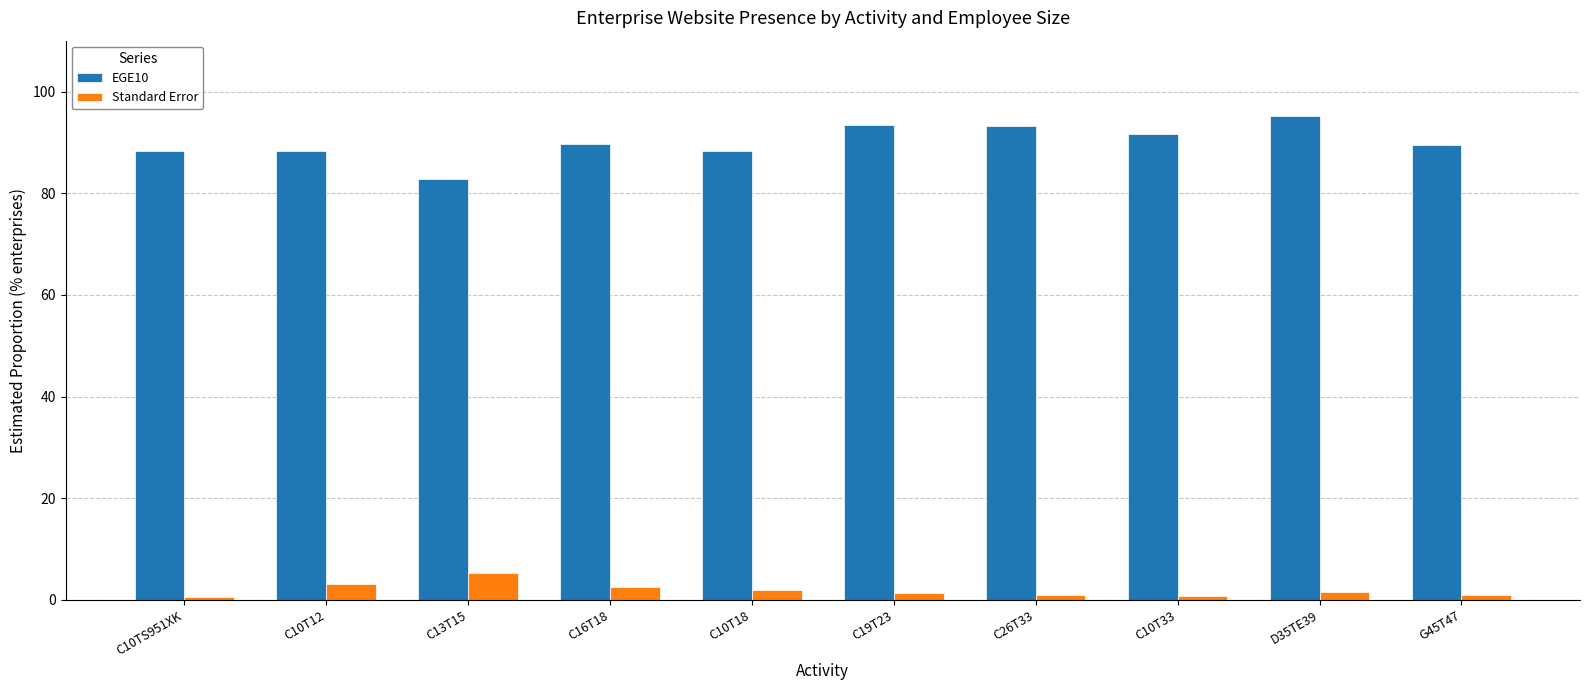

At which category does the chart reach its peak across all series?

D35TE39